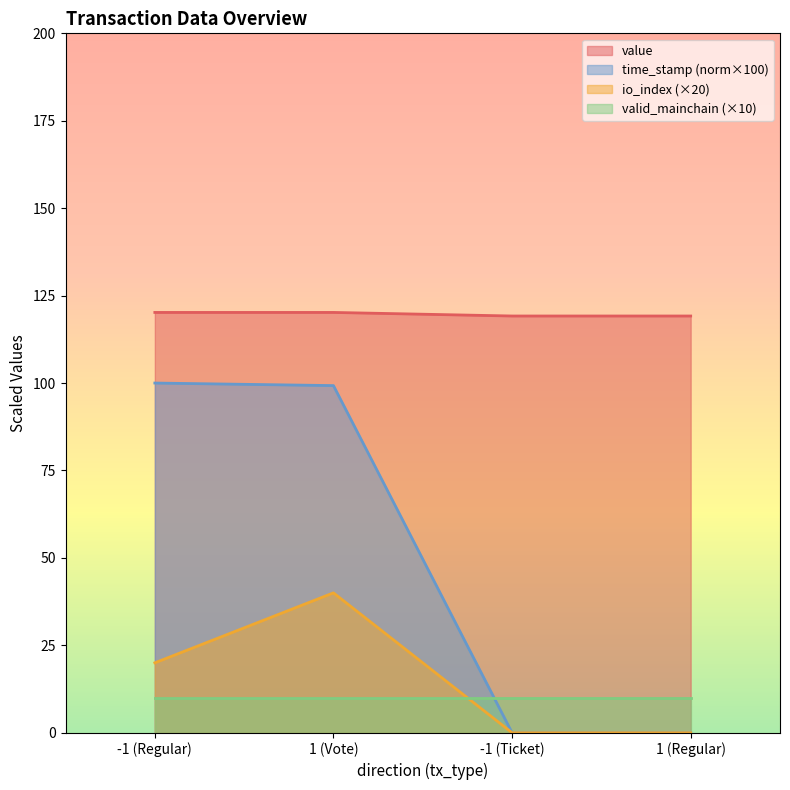

Rank the series at -1 (Regular) from highest to lowest value.

value, time_stamp (norm×100), io_index (×20), valid_mainchain (×10)